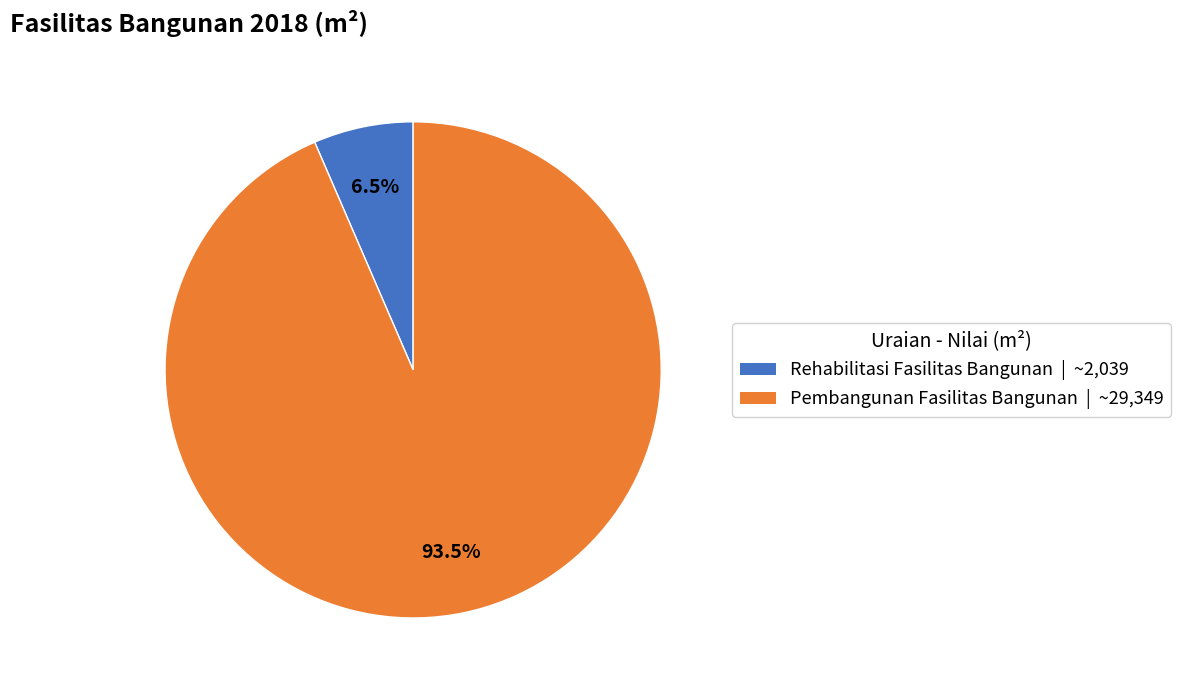

How many slices are in this pie chart?

2